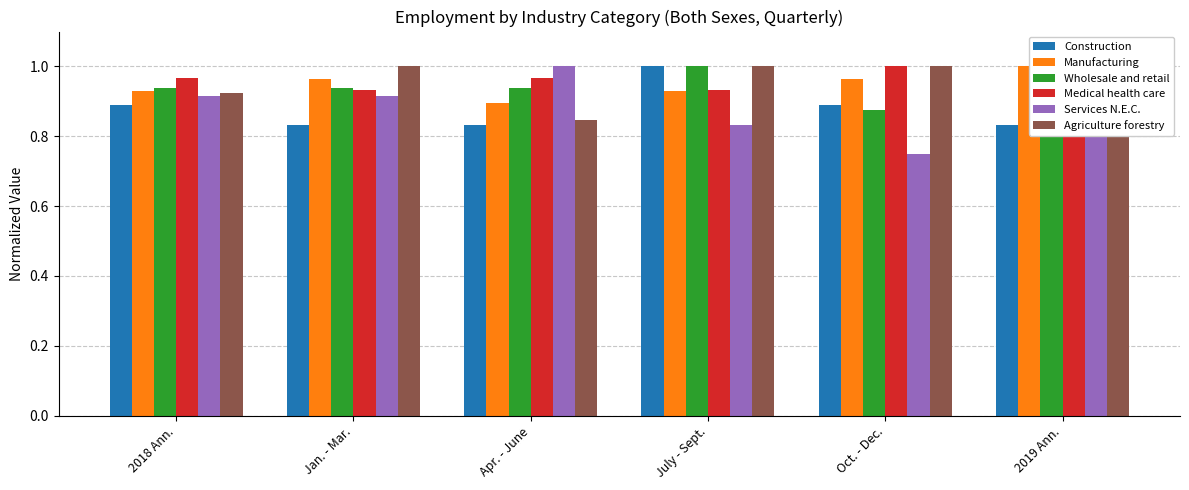

What is the highest value of the Construction series?

1.0